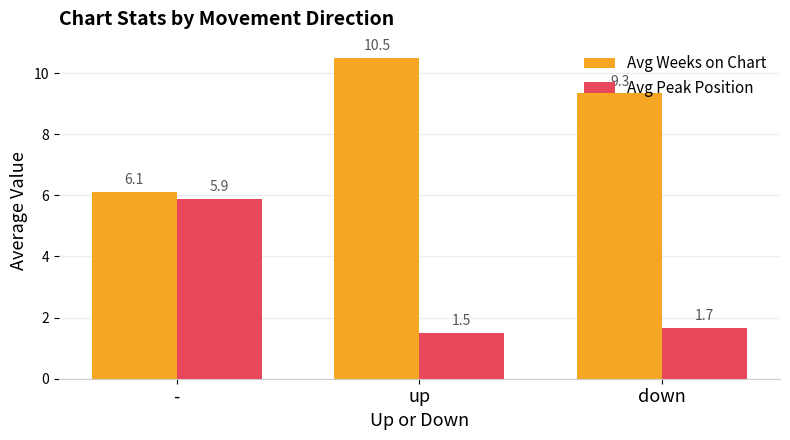

At how many categories does at least one series exceed 5?

3